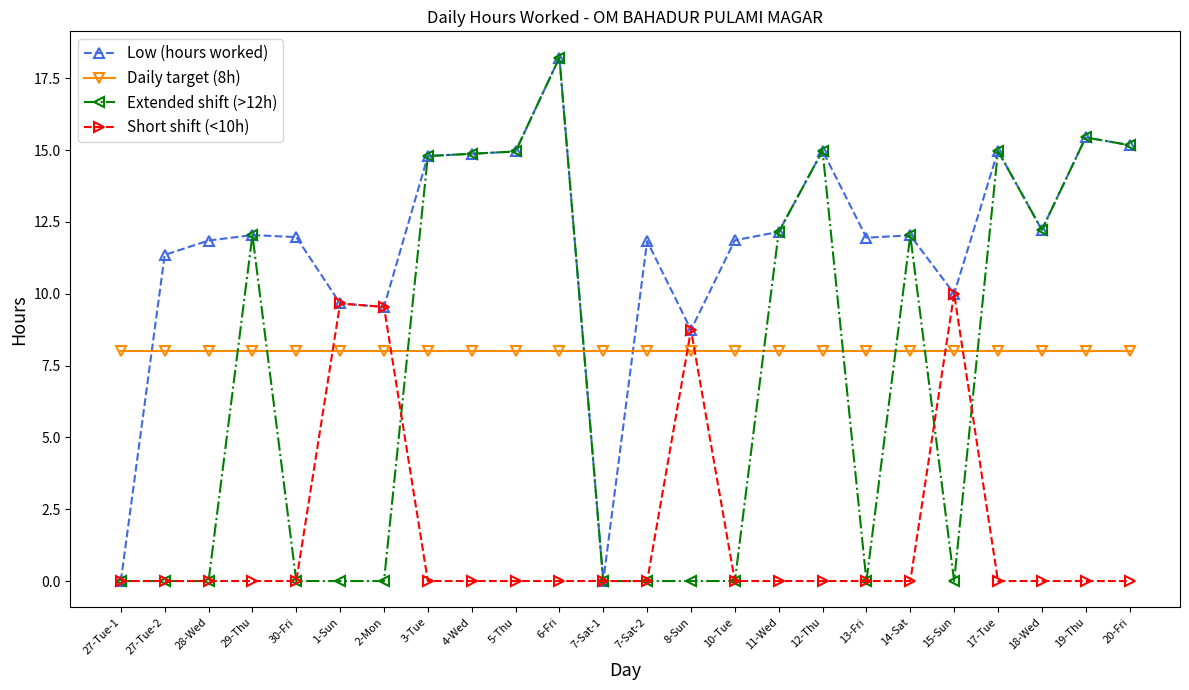

What is the spread (max minus min) of values at 30-Fri?

12.0